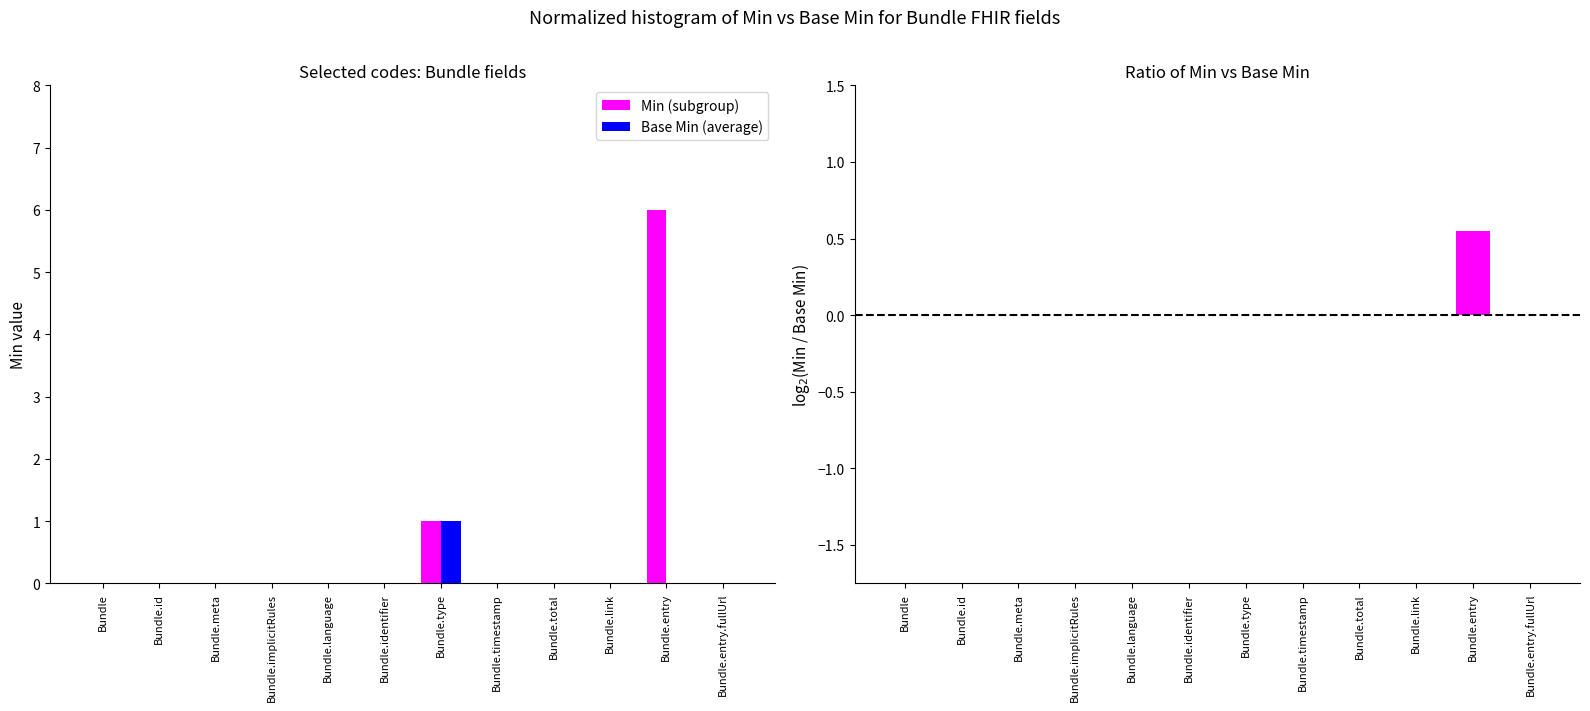

What is the difference between the log2(Min / Base Min) values at Bundle.entry and Bundle.identifier?

0.6